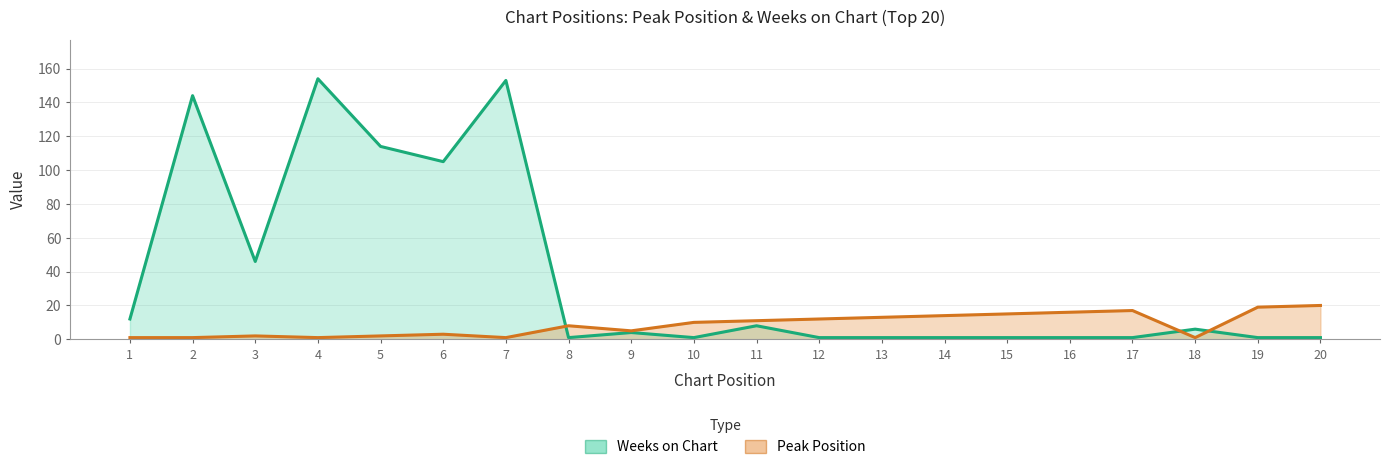

Does the chart display data point markers on the line(s)?

No